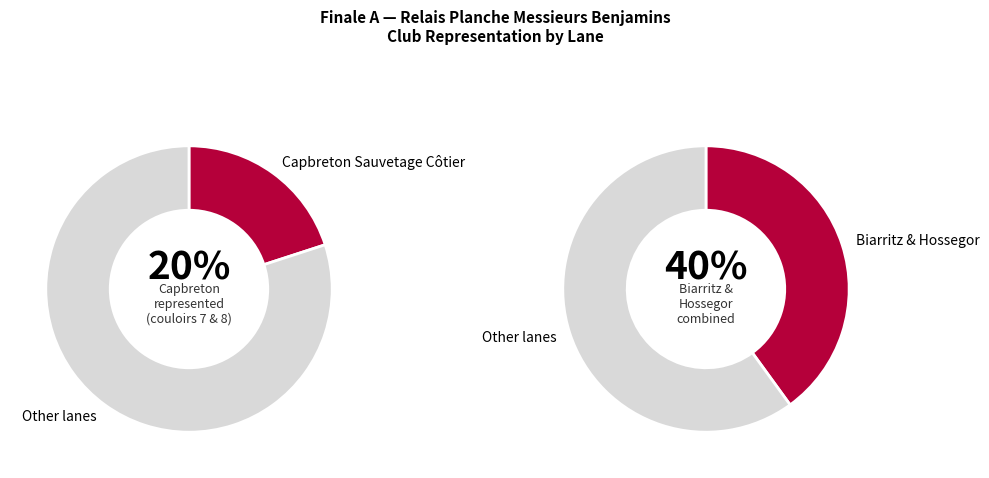

Do 9 and 2 together represent more than half of the pie?

No